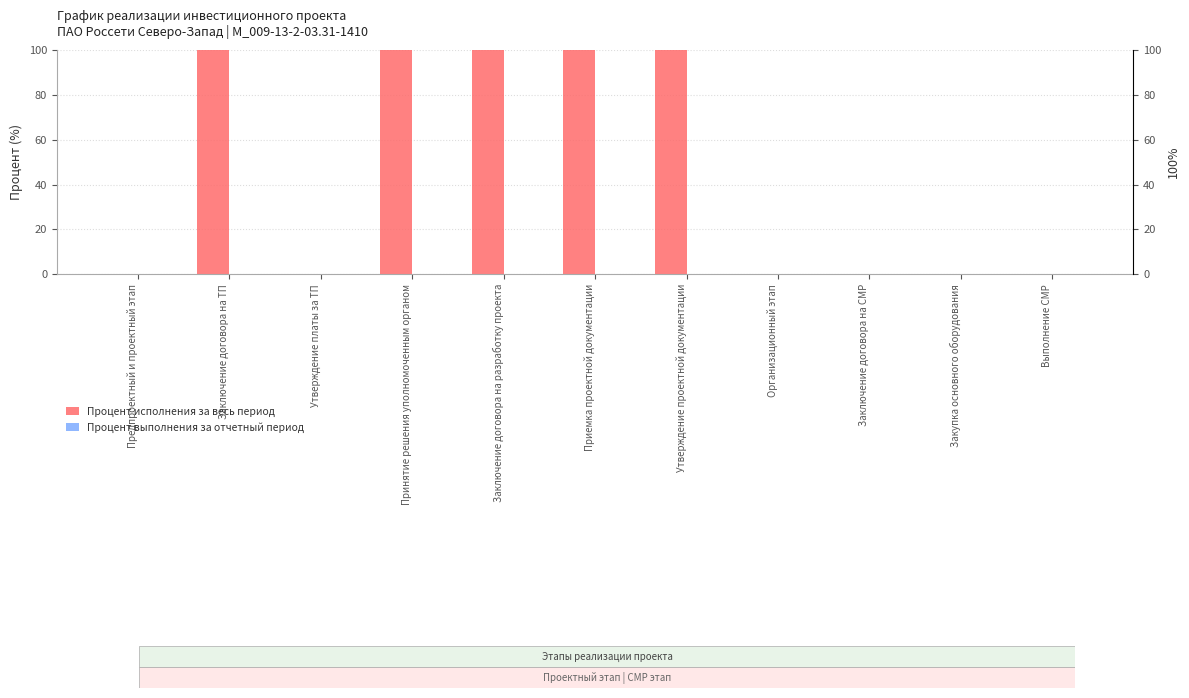

What are all the series names shown in the legend?

Процент исполнения за весь период, Процент выполнения за отчетный период